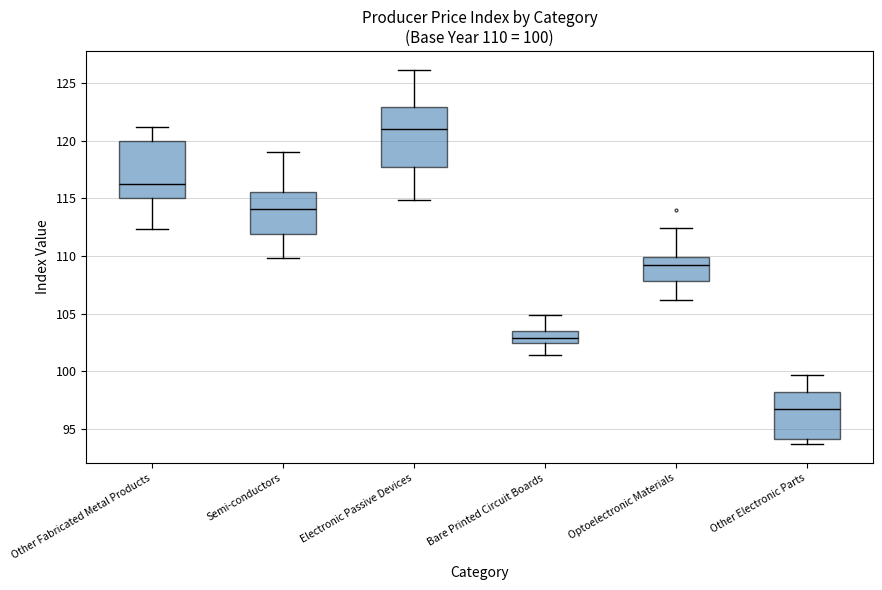

Which box's median line is the highest?

Electronic Passive Devices